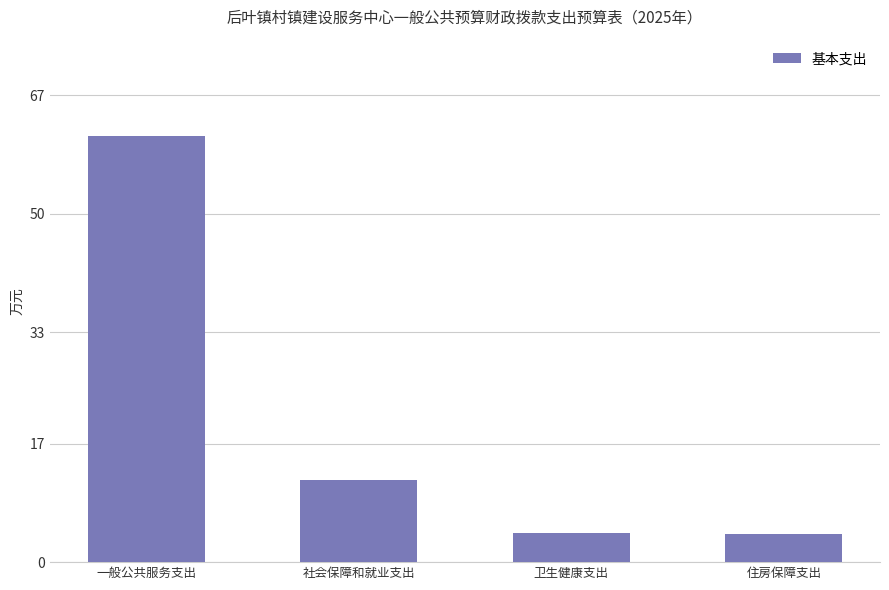

Which has a higher value, 一般公共服务支出 or 社会保障和就业支出?

一般公共服务支出